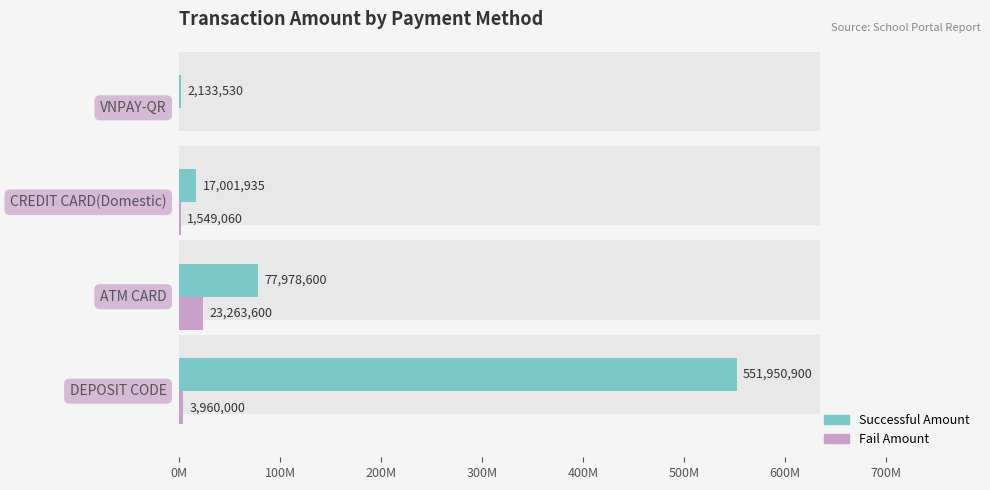

Reading right to left, list all the values displayed in this chart.

Fail Amount: 0	1549060	23263600	3960000
Successful Amount: 2133530	17001935	77978600	551950900